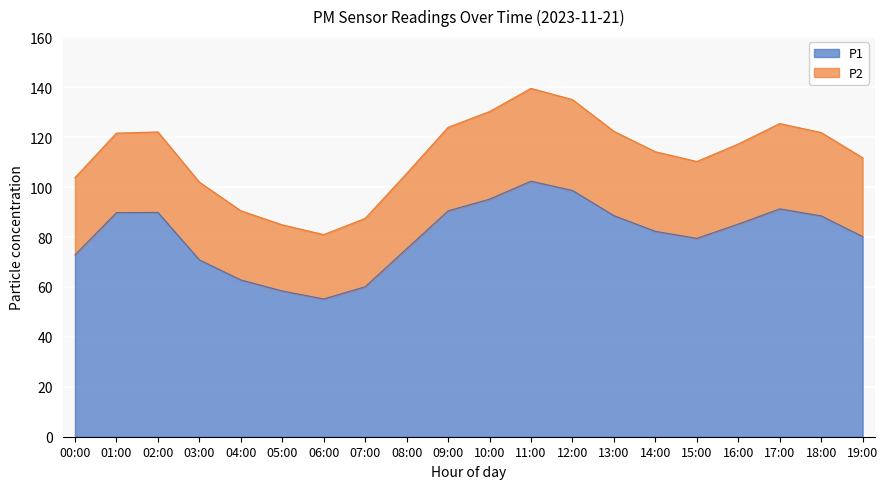

Does the chart display data point markers on the line(s)?

No